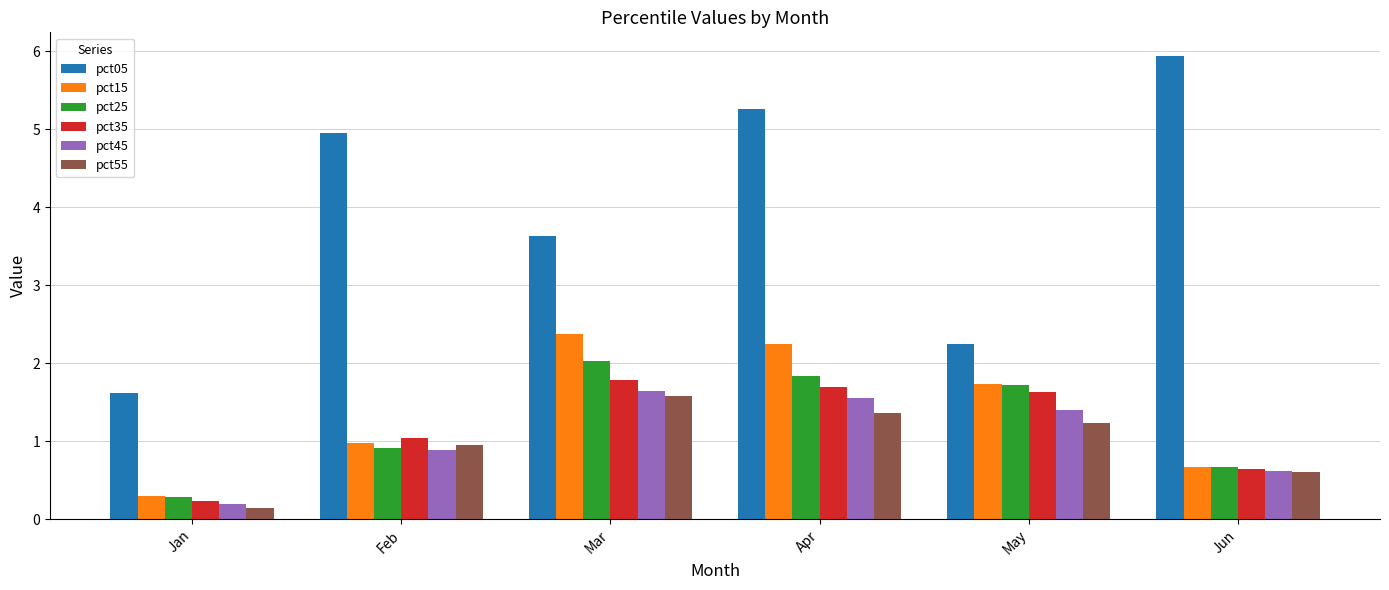

How many categories are shown in the chart?

6